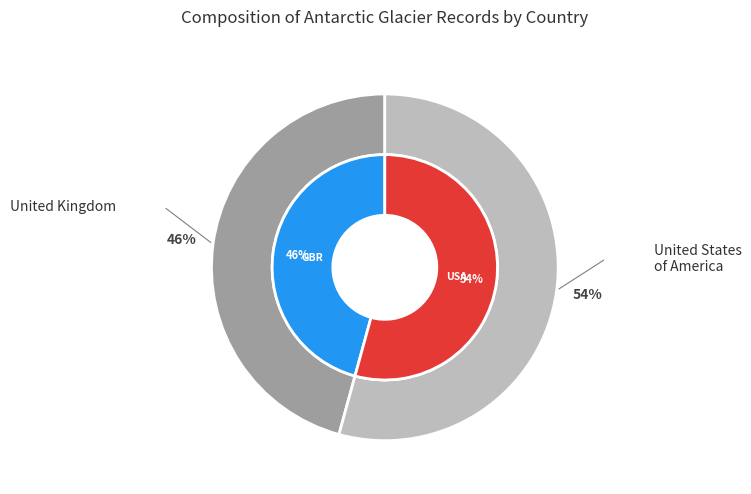

True or false: United States of America accounts for 40% of the total.

False